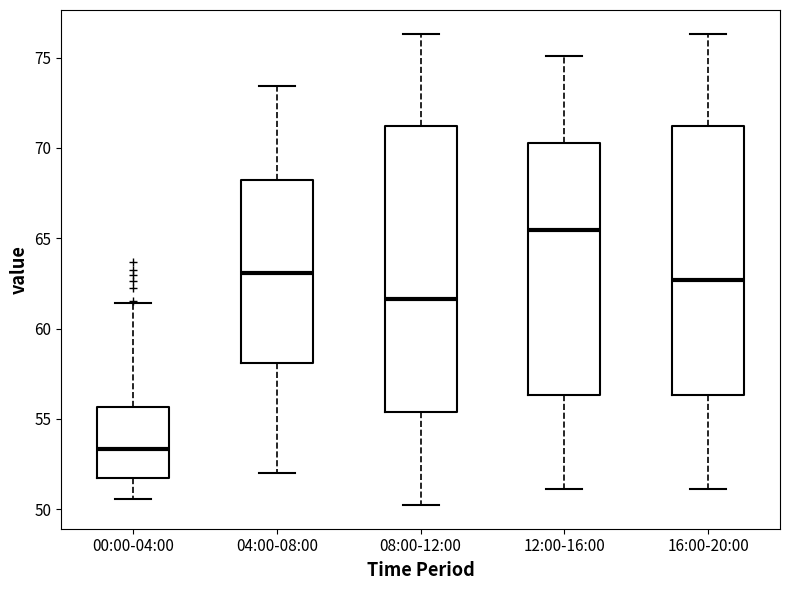

Comparing the boxes themselves (not the whiskers), which one is the tallest?

08:00-12:00